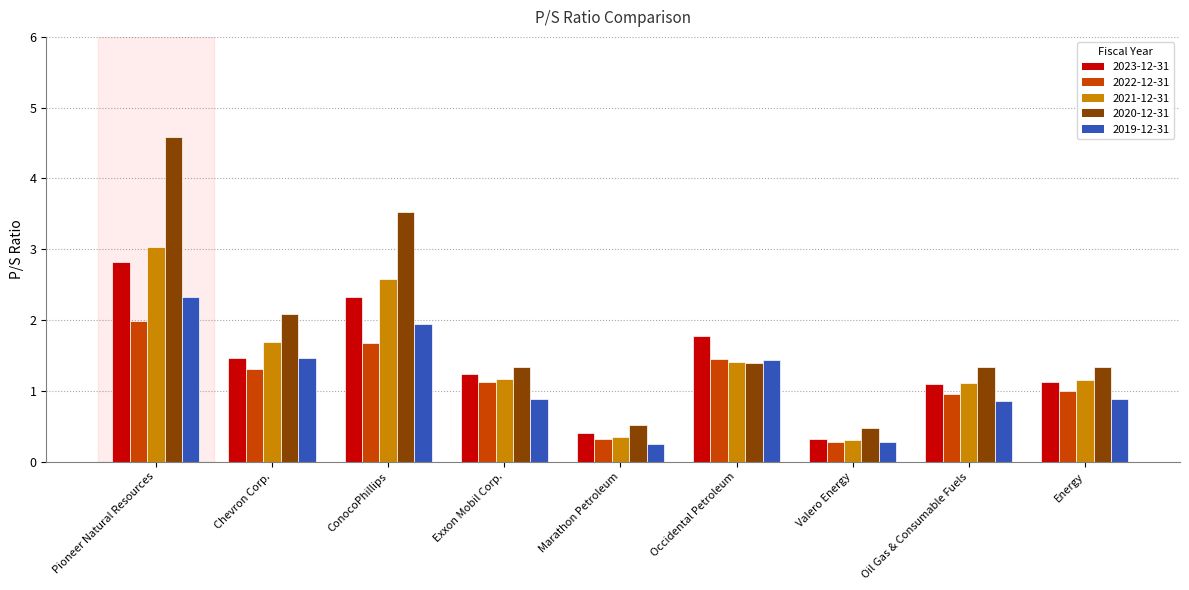

Which category has the highest value in the 2023-12-31 series?

Pioneer Natural Resources